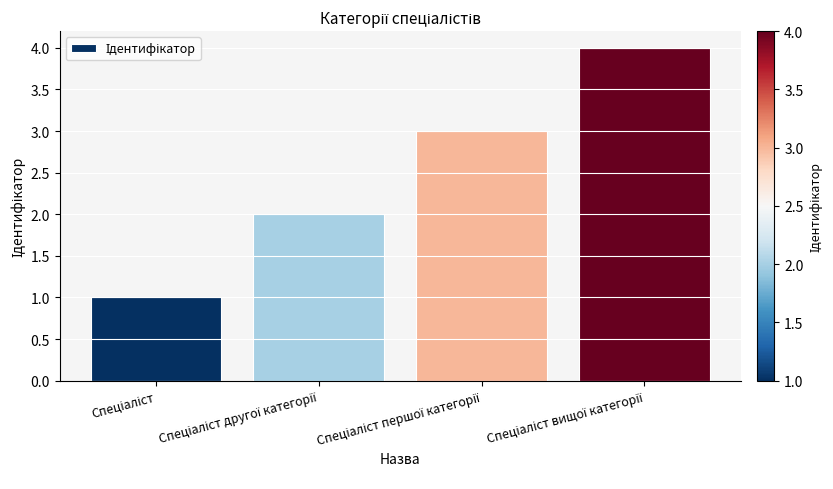

Count the number of categories in the chart.

4